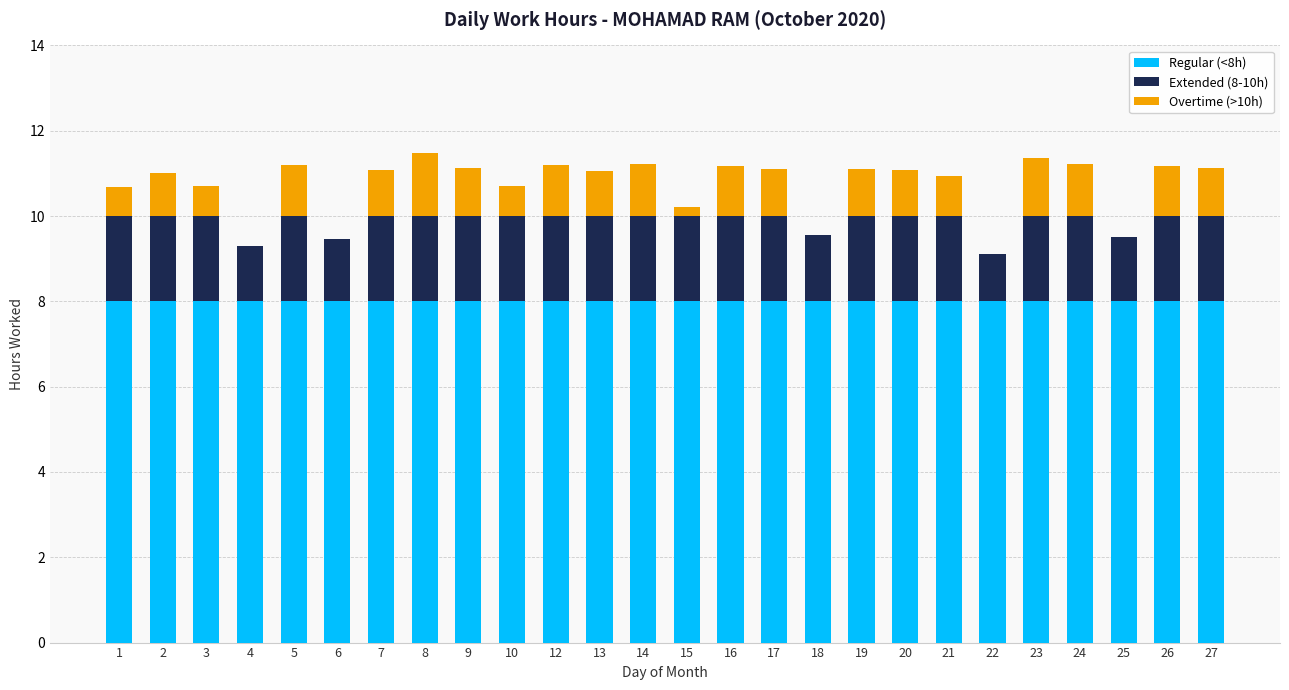

What is the total value across all series at 8?

11.5